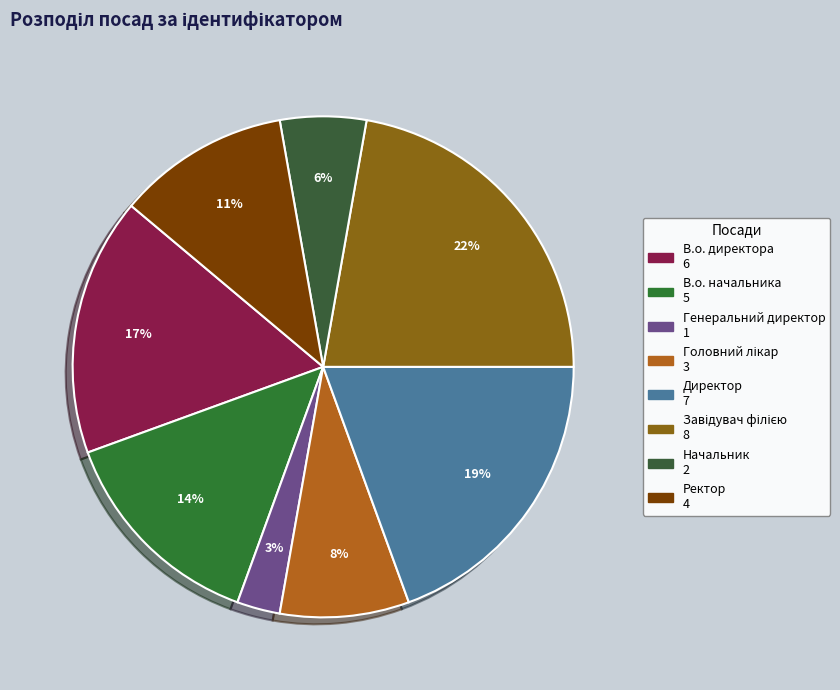

Is Завідувач філією the majority of the pie?

No